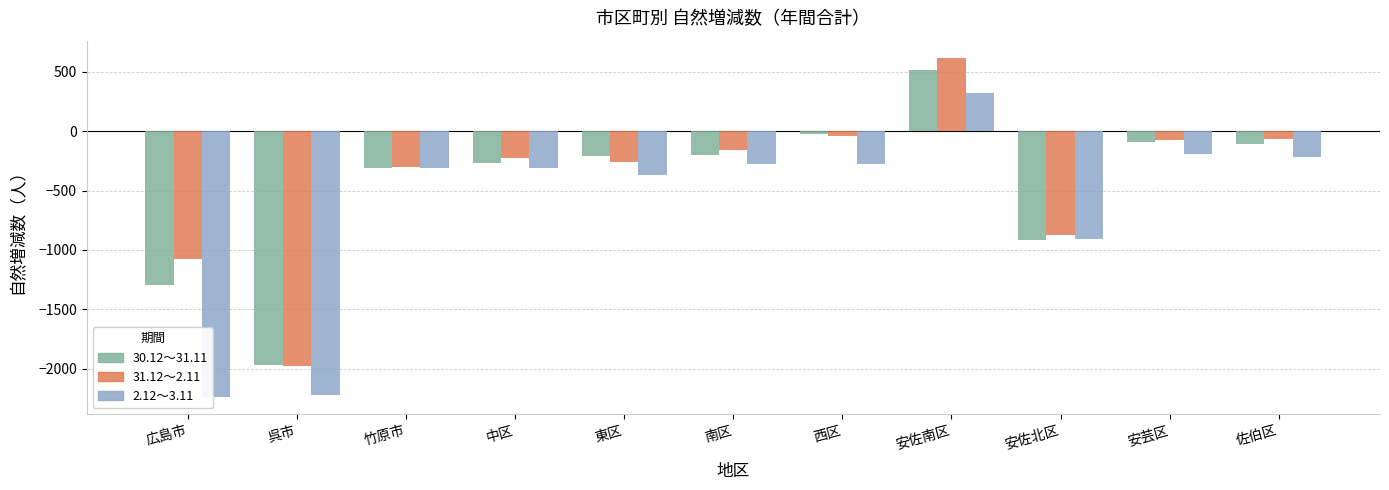

Does the chart contain any negative values?

Yes